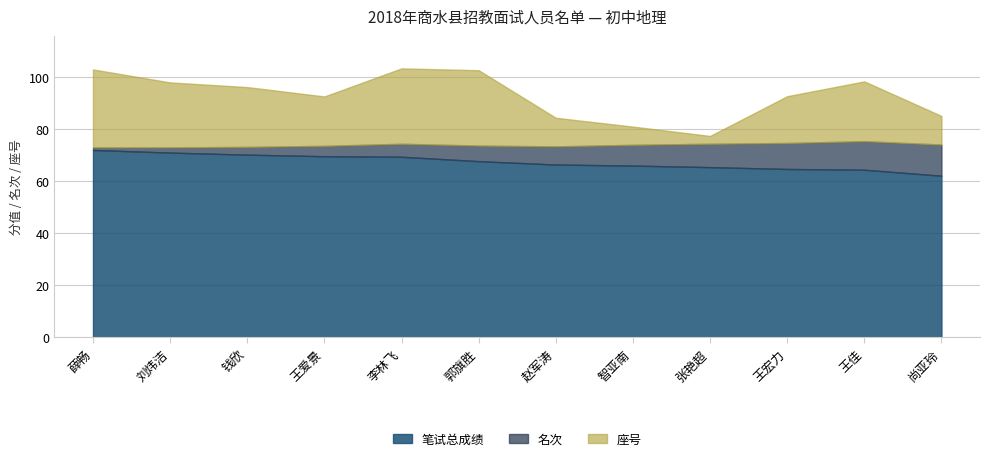

What is the average value of the 名次 series?

6.5